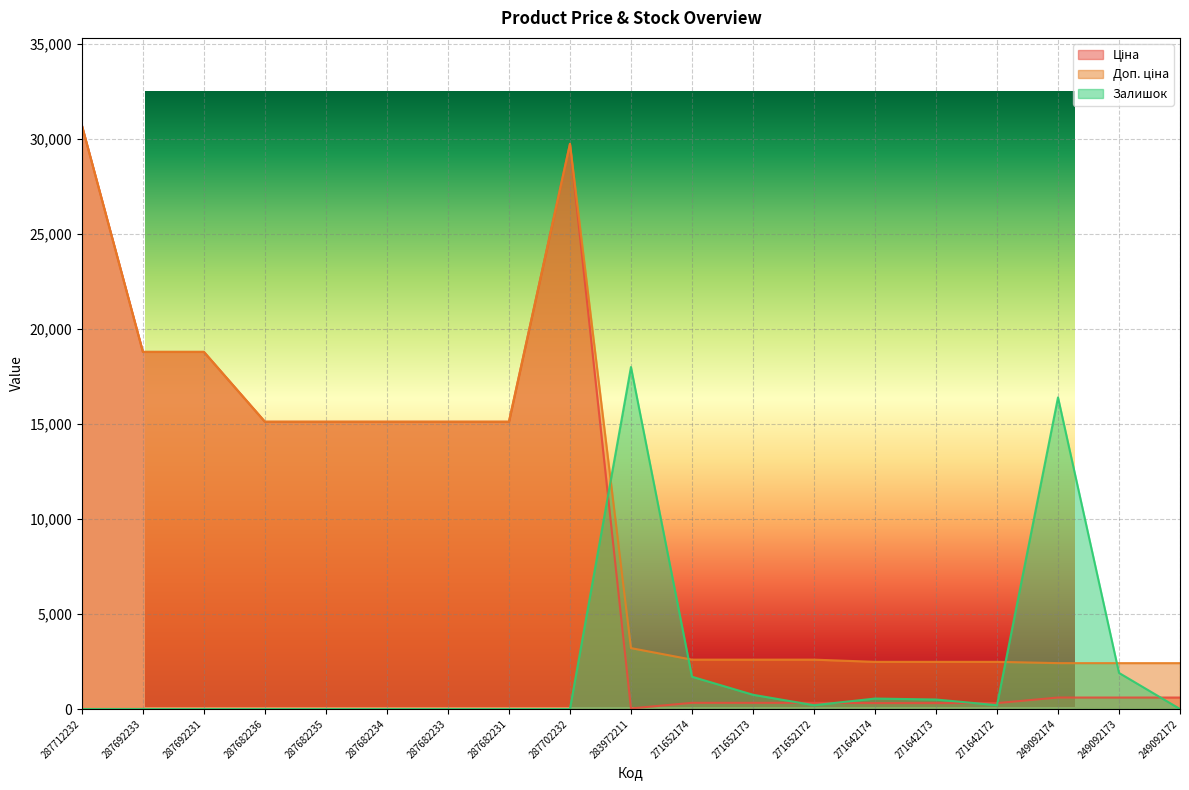

The value of Ціна at 249092173 is 603.7. True or false?

True